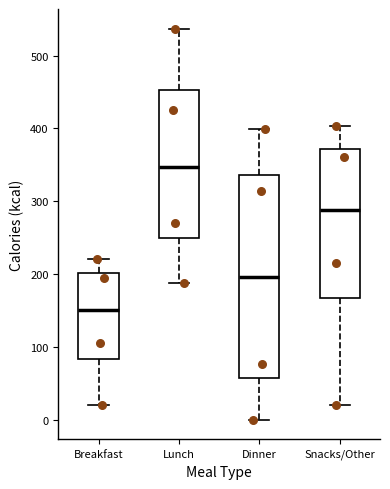

Reading left to right, transcribe this box plot: for each box, give where its median line is, the range the box spans, and where its two whiskers end, as read against the y-axis. The values are not printed on the chart, so give them approximately, as read against the axis.

Breakfast: median 150, box 80 to 200, whiskers 20 to 220
Lunch: median 350, box 250 to 450, whiskers 190 to 540
Dinner: median 200, box 60 to 340, whiskers 0 to 400
Snacks/Other: median 290, box 170 to 370, whiskers 20 to 400